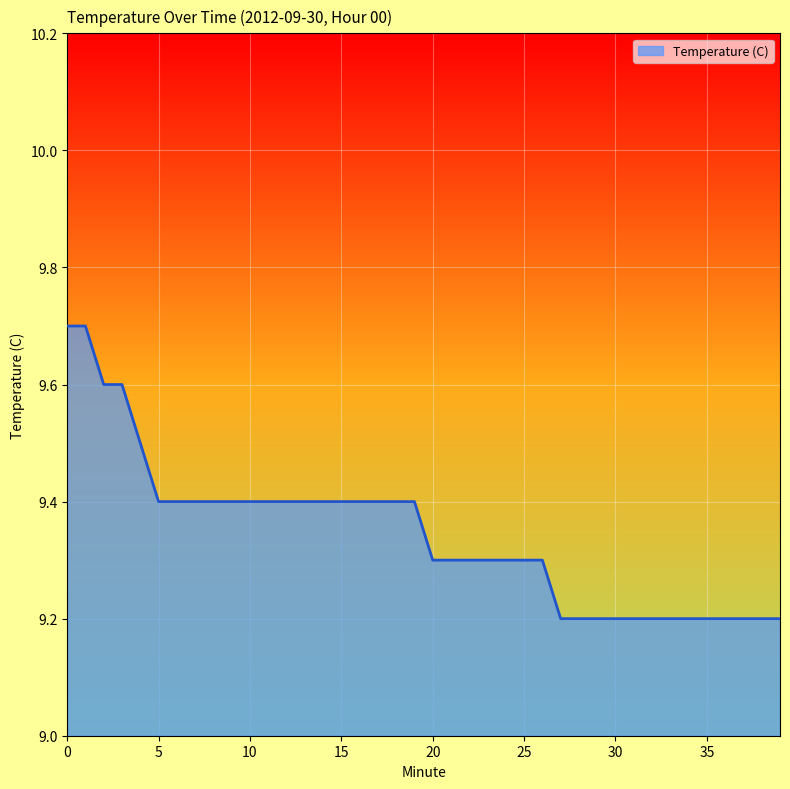

What is the minimum value shown in the chart?

9.2